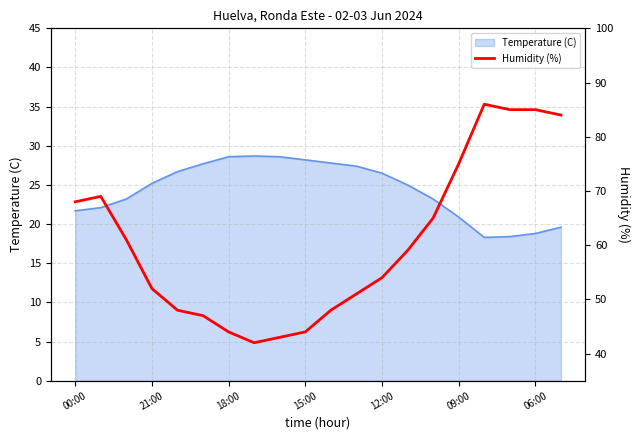

At which category does the data reach its first local valley?

7